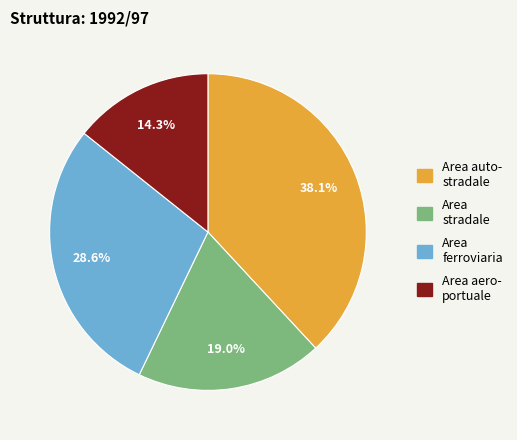

Rank the categories by value from lowest to highest.

Area aero- portuale, Area stradale, Area ferroviaria, Area auto- stradale